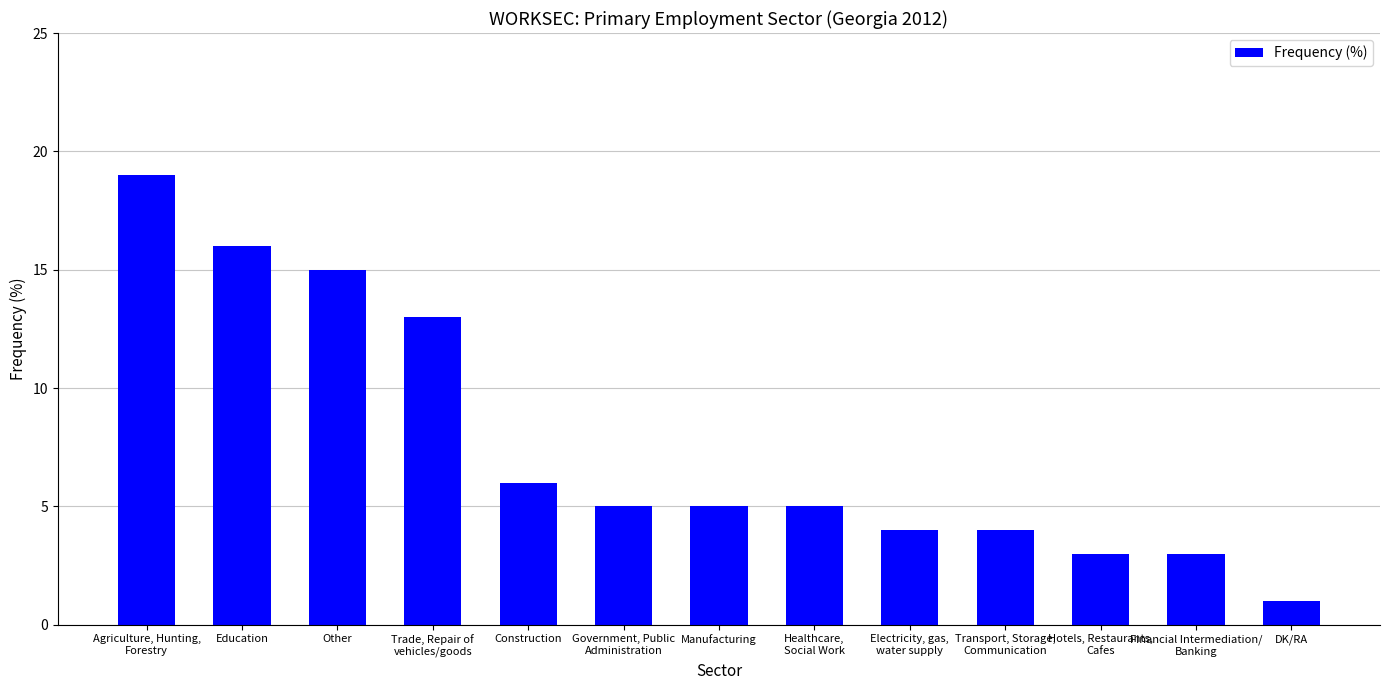

What is the difference between the maximum and second lowest values?

16